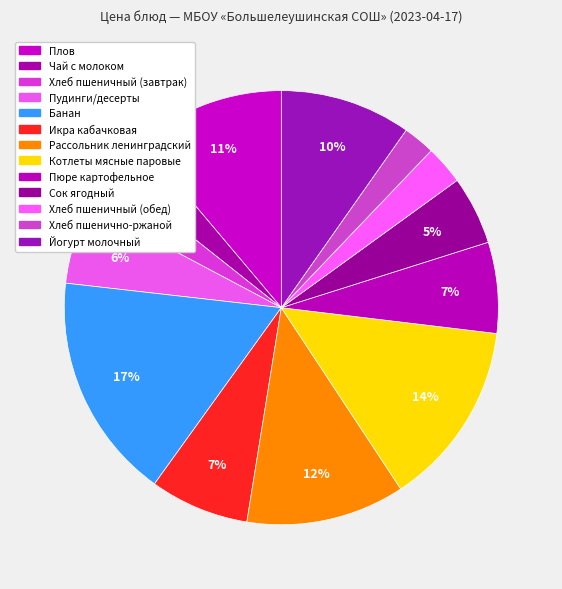

How many segments does this pie chart have?

13